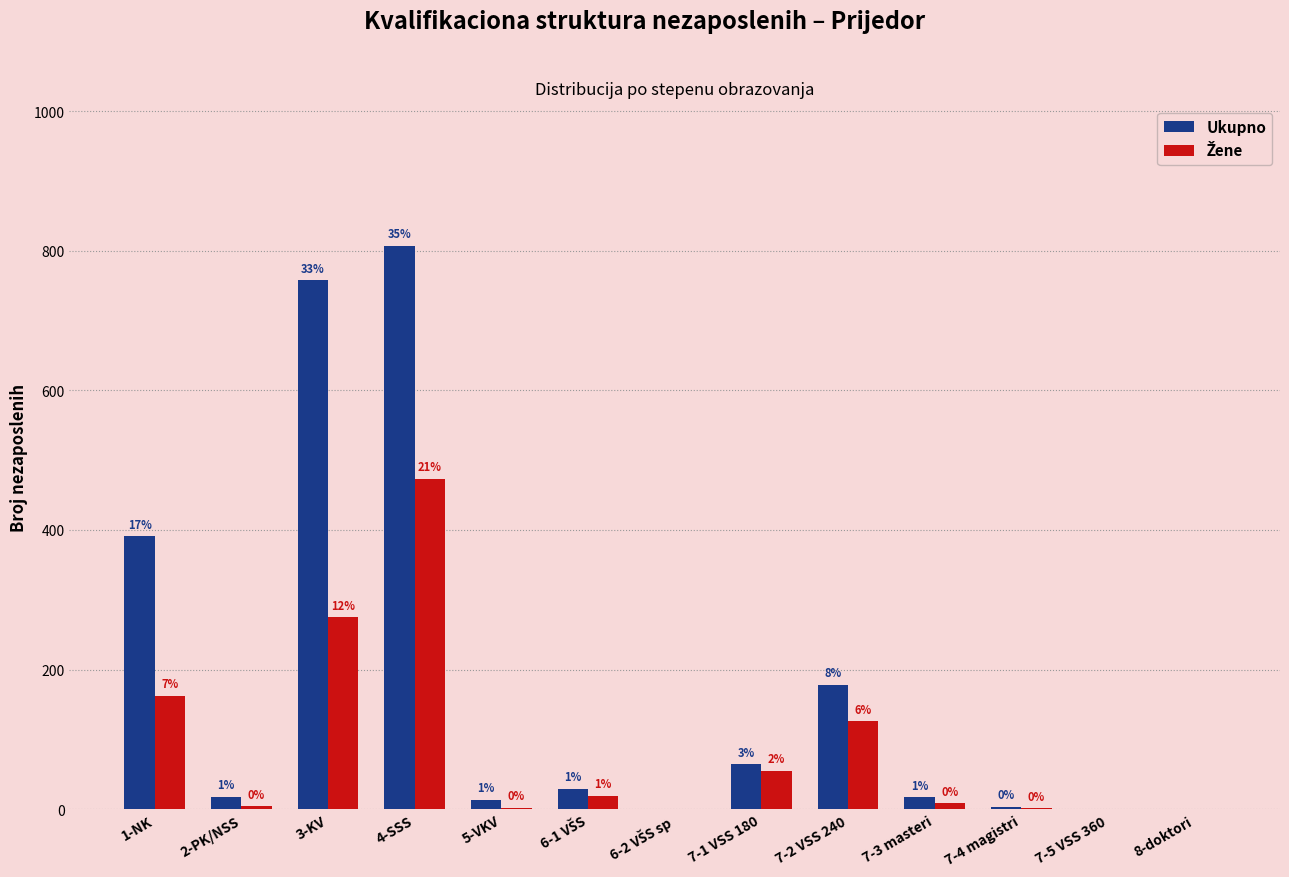

At which label does Ukupno reach its peak?

4-SSS